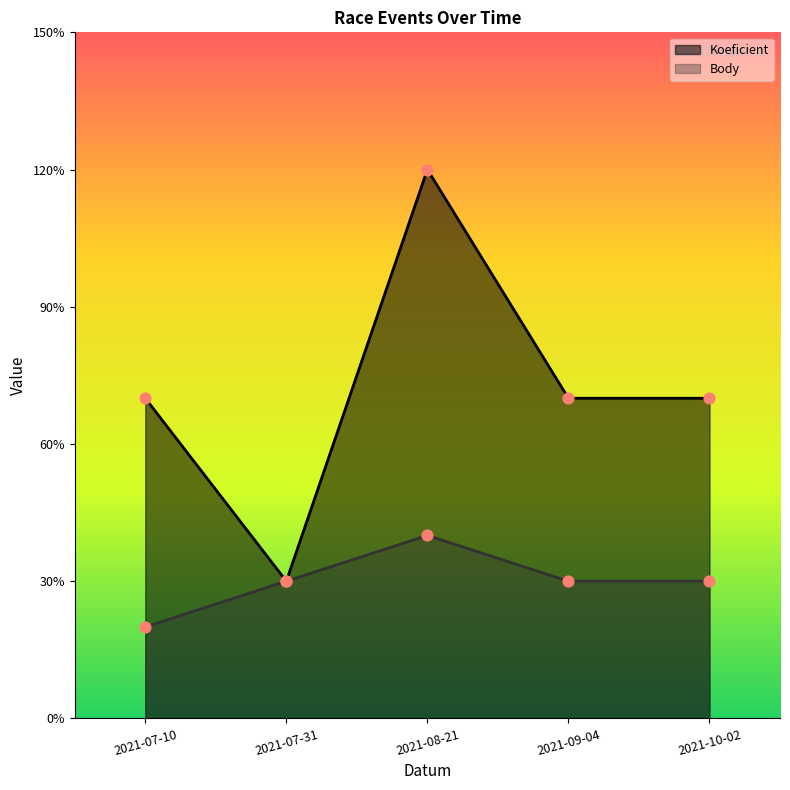

What are all the series names shown in the legend?

Koeficient, Body